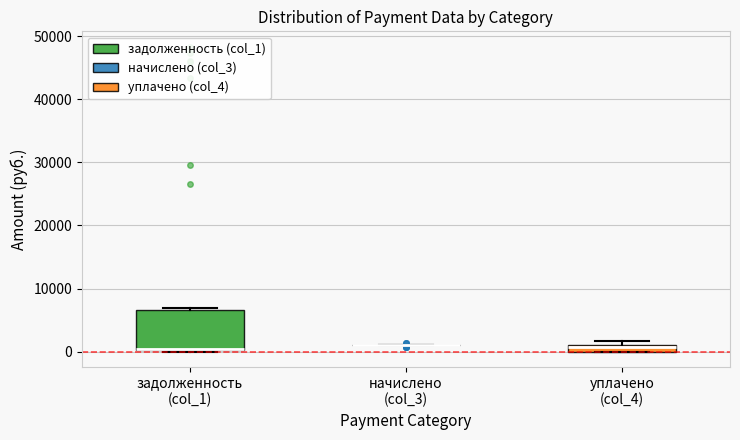

Which box is the tallest, from its lower edge to its upper edge?

задолженность (col_1)